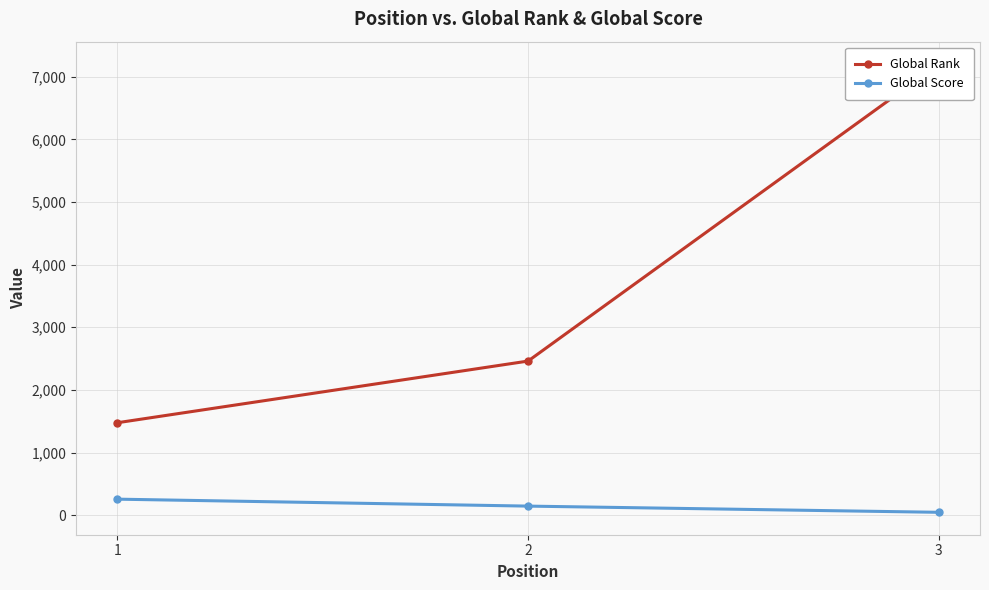

At which category is the sum across all series the highest?

3